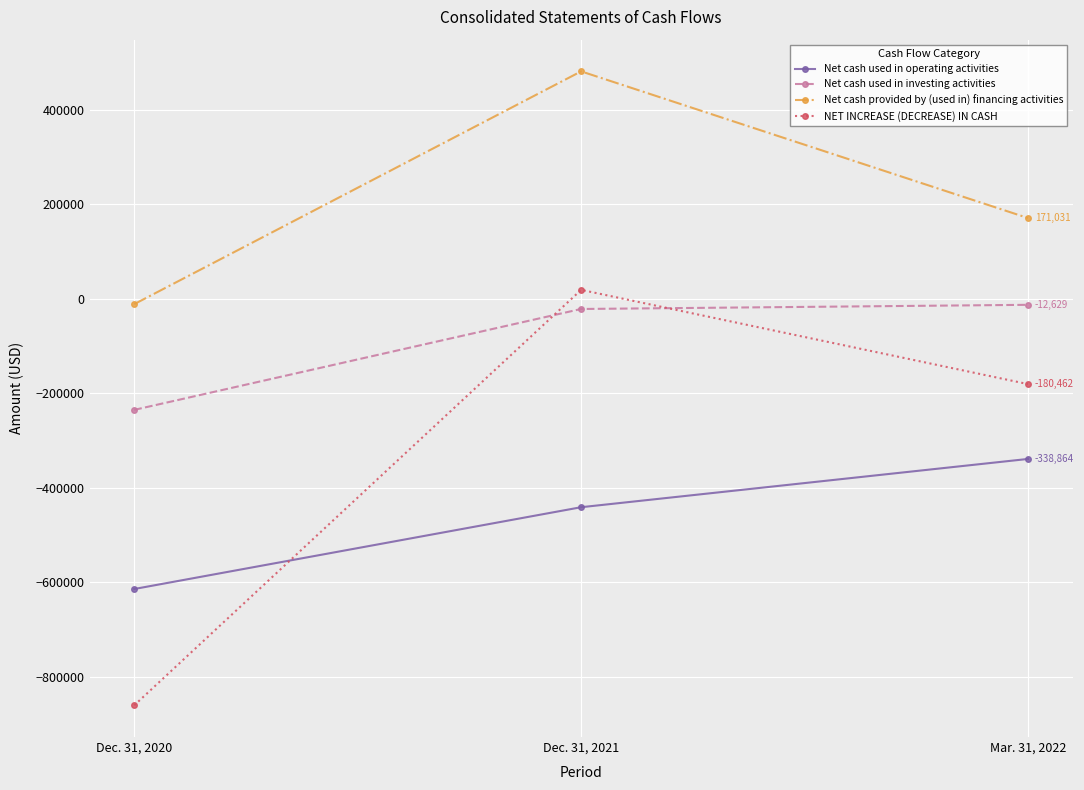

List the labels in order of NET INCREASE (DECREASE) IN CASH value, smallest first.

Dec. 31, 2020, Mar. 31, 2022, Dec. 31, 2021